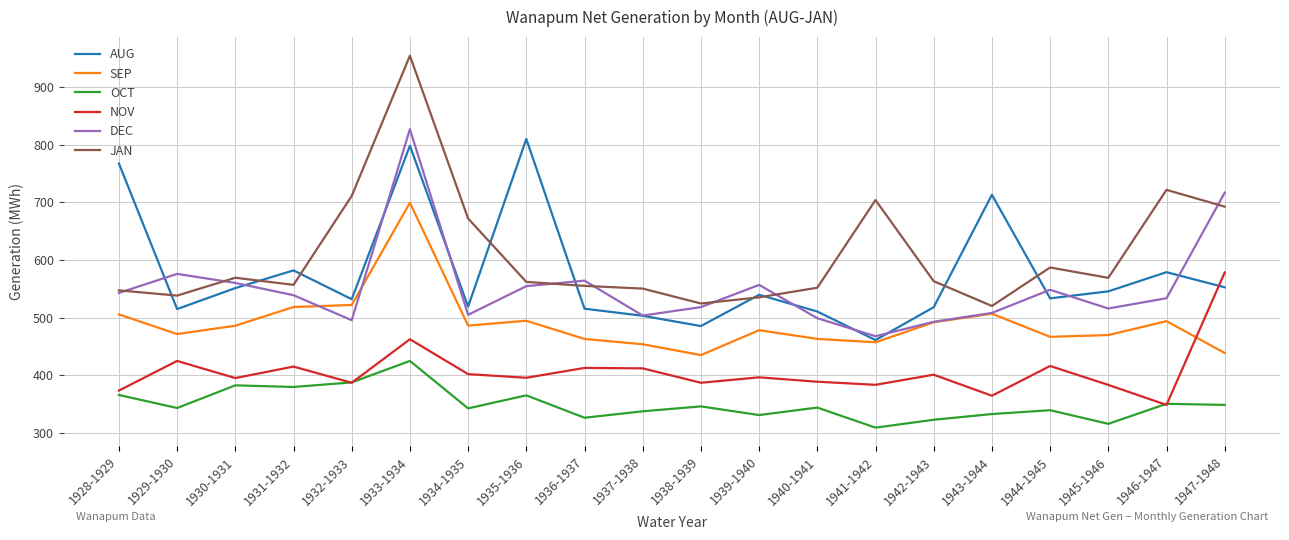

How many interior local peaks does the NOV series have?

7